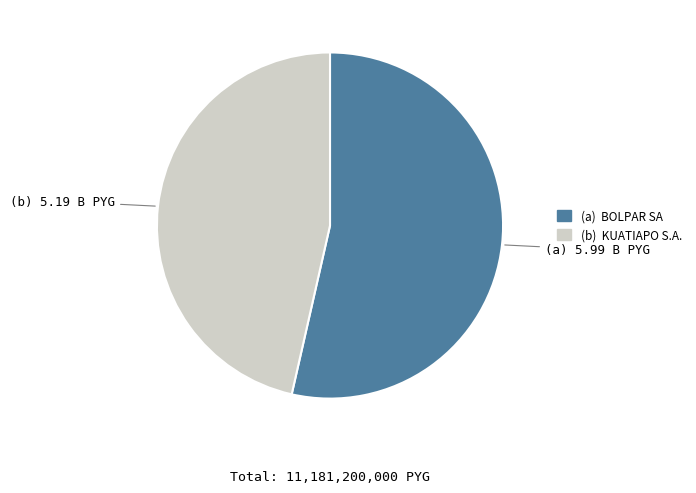

Does any single category account for the majority?

Yes